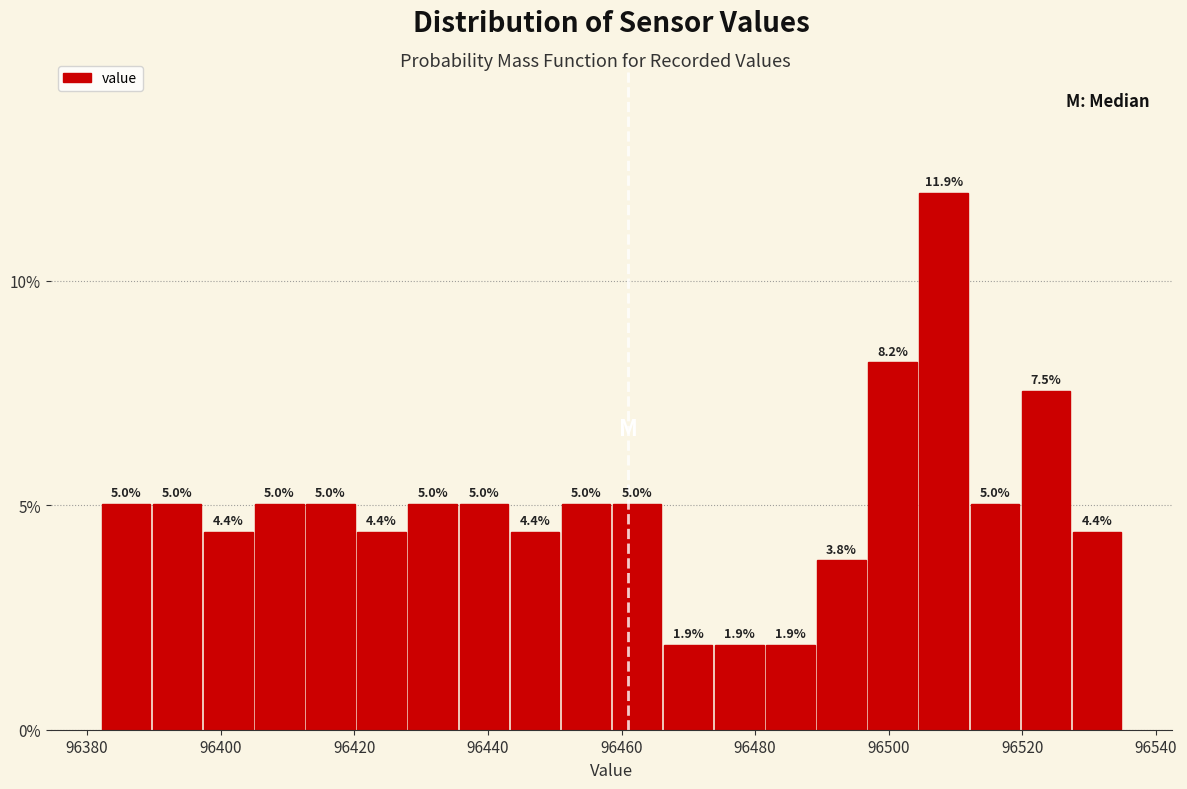

Around what value on the x-axis is the tallest bar? Give the approximate position of its centre, as read against the axis.

96508